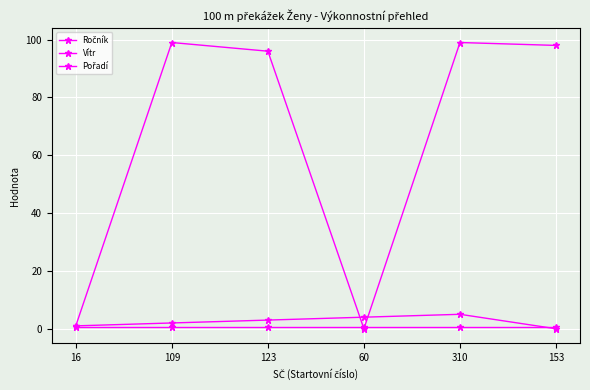

What is the maximum value for Vítr?

0.7